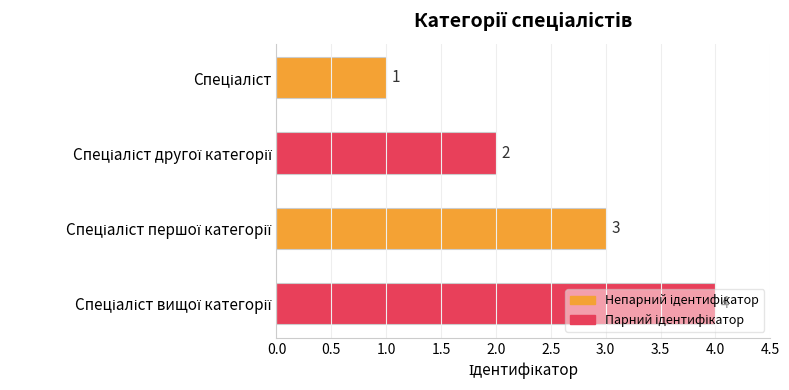

What is the greatest value displayed?

4